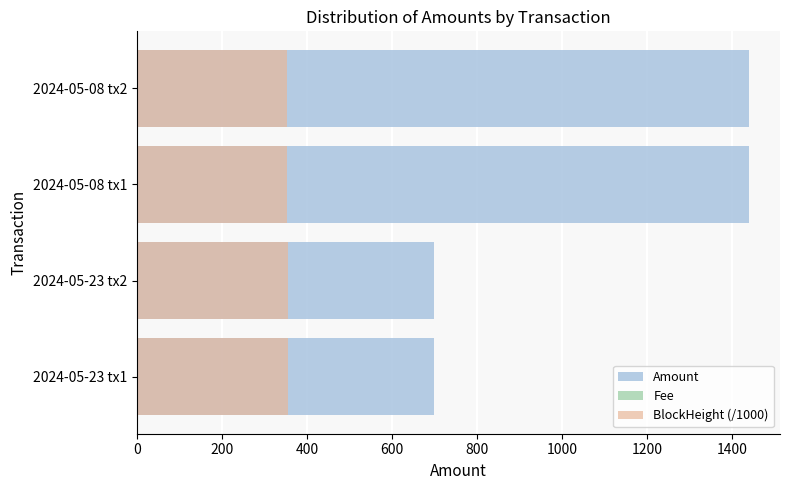

List the series in order of their overall mean, lowest first.

Fee, BlockHeight (/1000), Amount